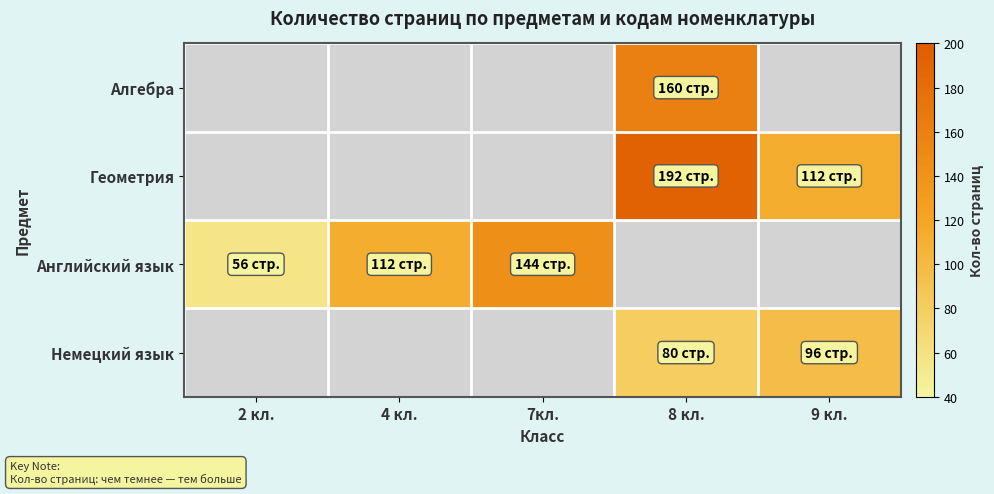

Which has a higher value, 9 кл. or 7кл.?

7кл.